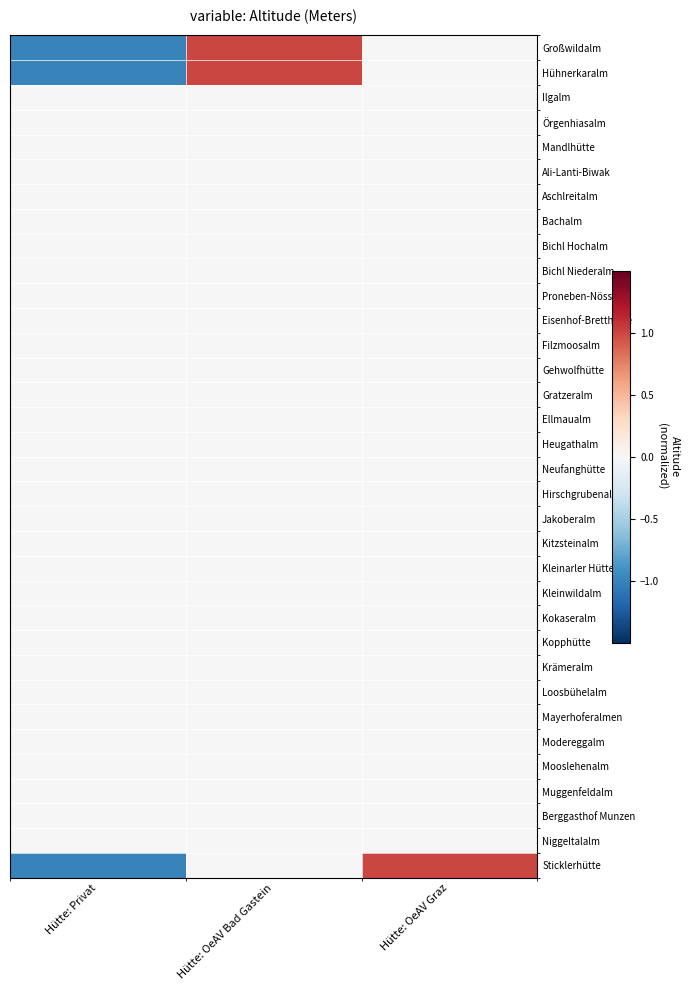

Which has a higher value, Hütte: Privat or Hütte: OeAV Graz?

Hütte: OeAV Graz